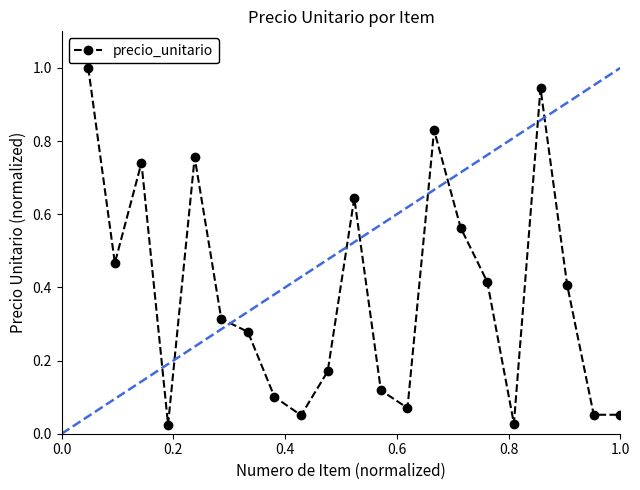

Is this an area chart (filled region under the line)?

No